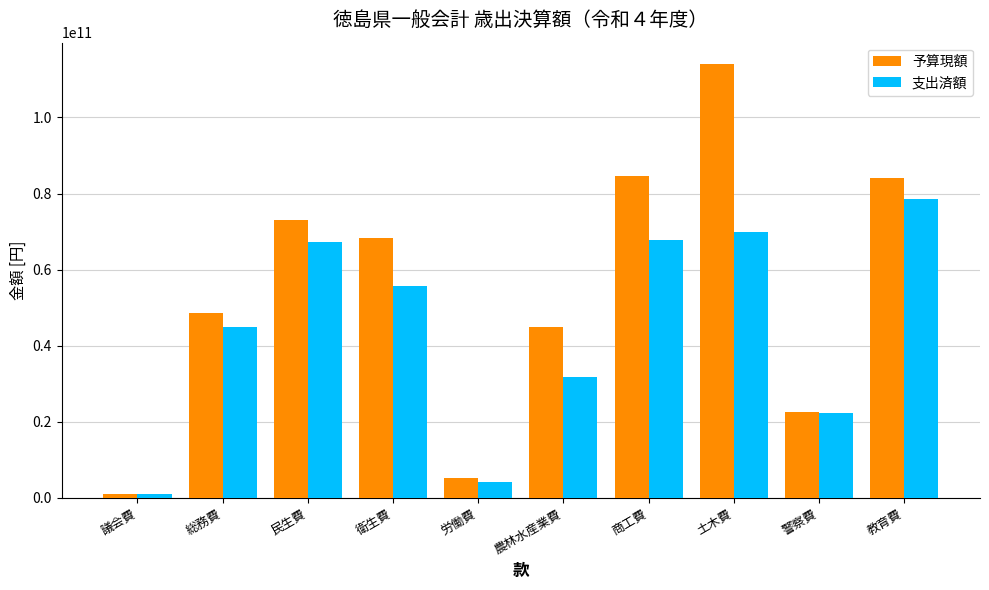

What is the minimum value shown in the chart?

932177308